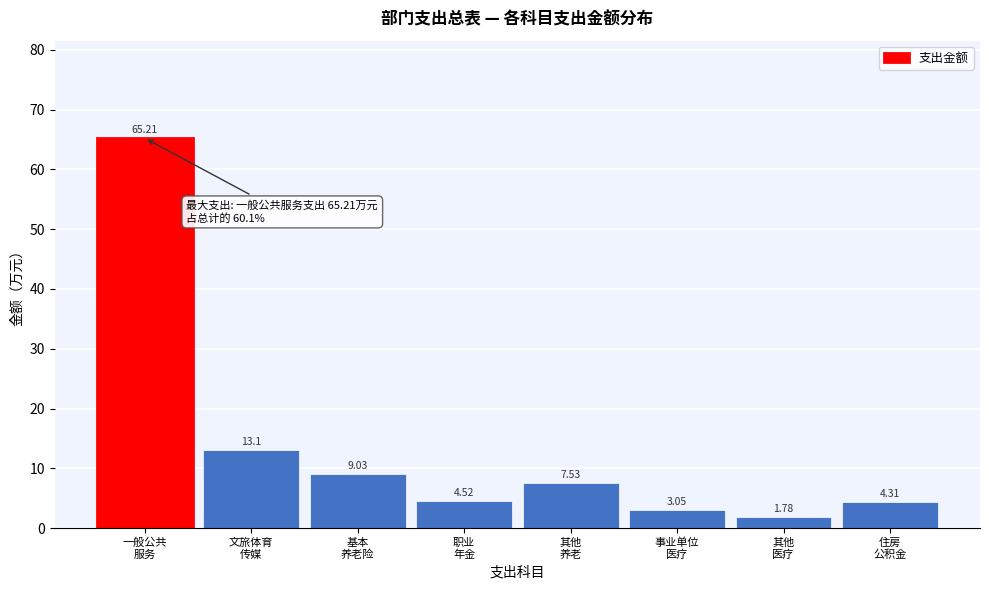

What is the average value?

13.6